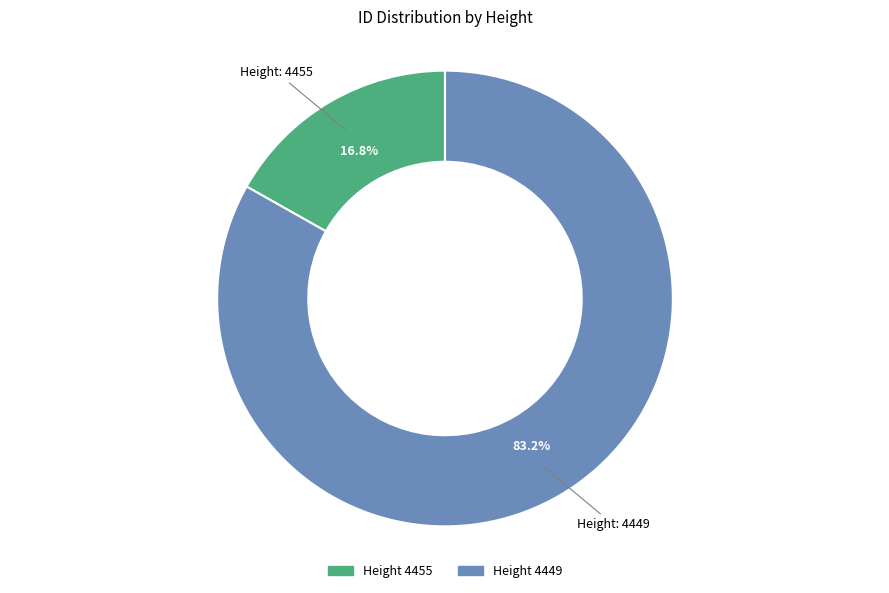

Is there a majority slice in this chart?

Yes